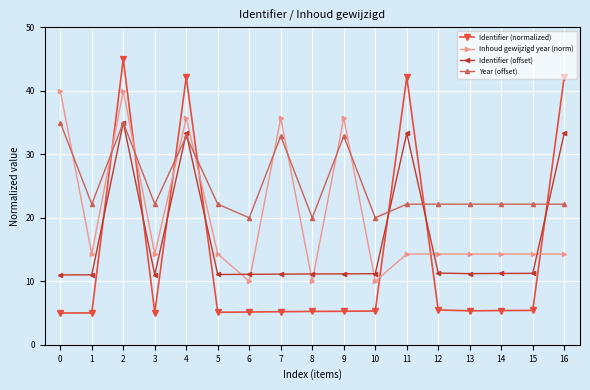

Which series ends up on top after the final intersection of Identifier (offset) and Inhoud gewijzigd year (norm)?

Identifier (offset)